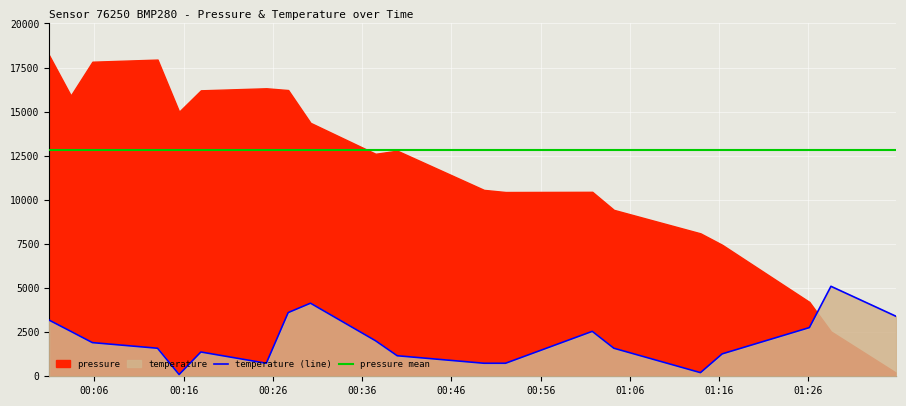

True or false: pressure mean and temperature (line) cross at least once.

False